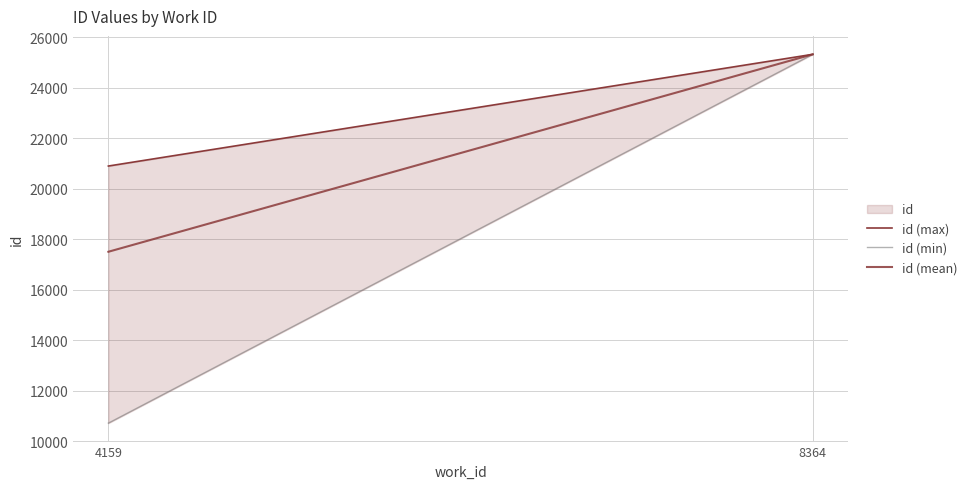

Read the id (min) value at 8364.

25322.0